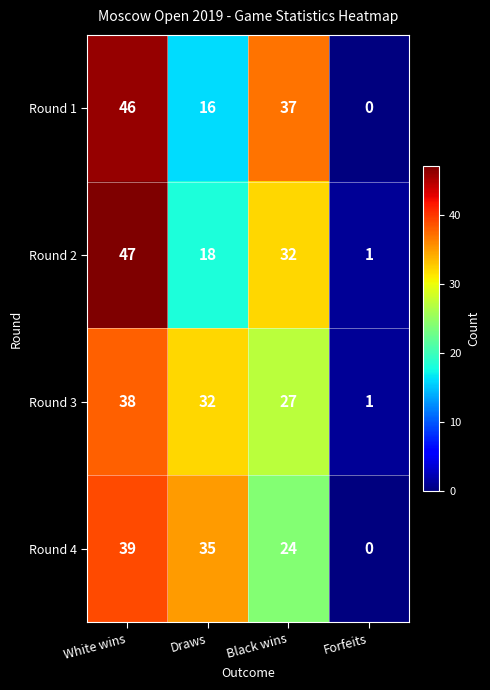

Which series has the largest total across all categories?

Round 1